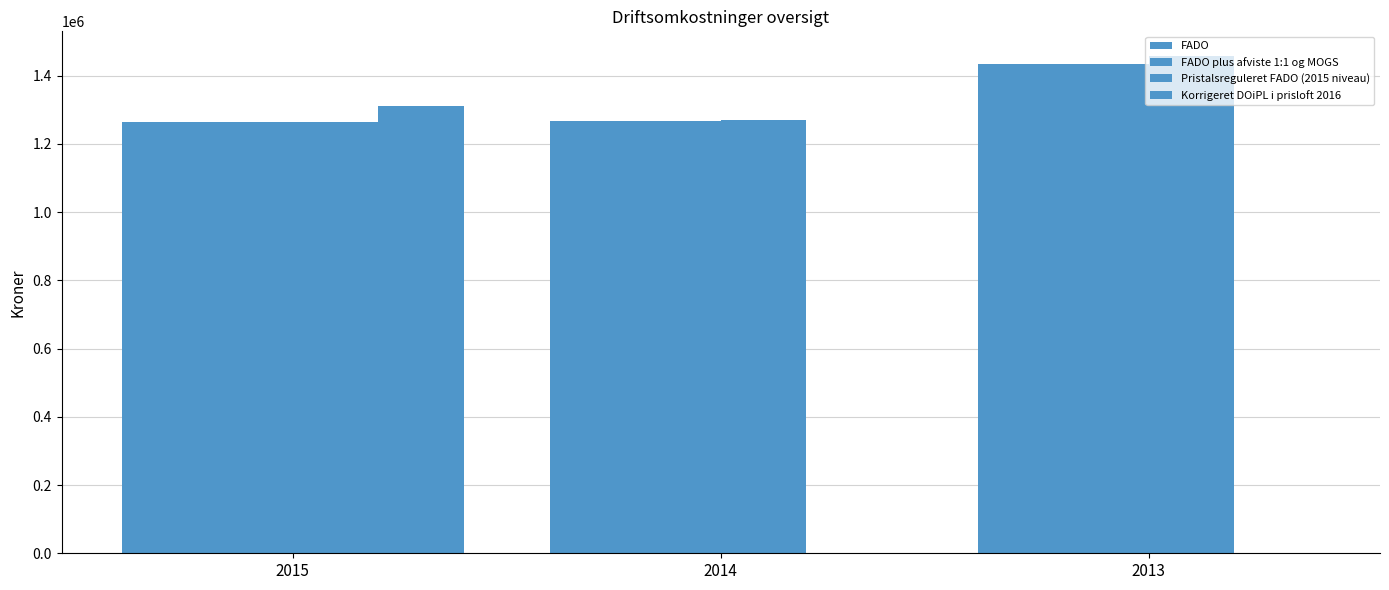

Reading right to left, extract all data points from this chart.

FADO: 2013=1434556.0	2014=1268229.0	2015=1265564.0
FADO plus afviste 1:1 og MOGS: 2013=1434556.0	2014=1268229.0	2015=1265564.0
Pristalsreguleret FADO (2015 niveau): 2013=1457239.2	2014=1269243.6	2015=1265564.0
Korrigeret DOiPL i prisloft 2016: 2013=0.0	2014=0.0	2015=1310798.4